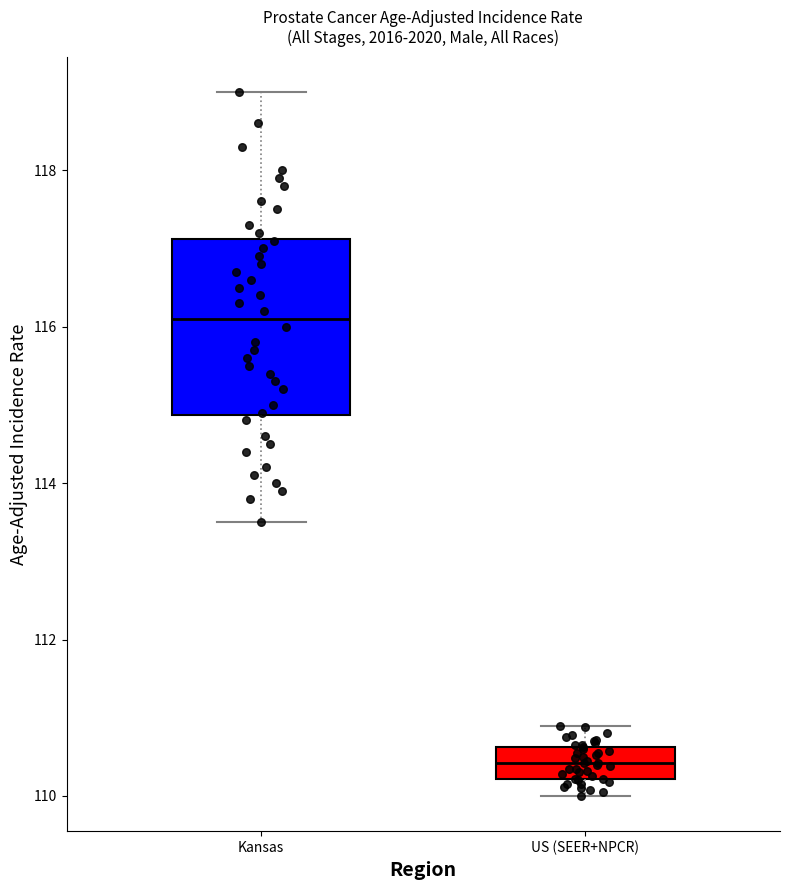

Which box's median line is the highest?

Kansas